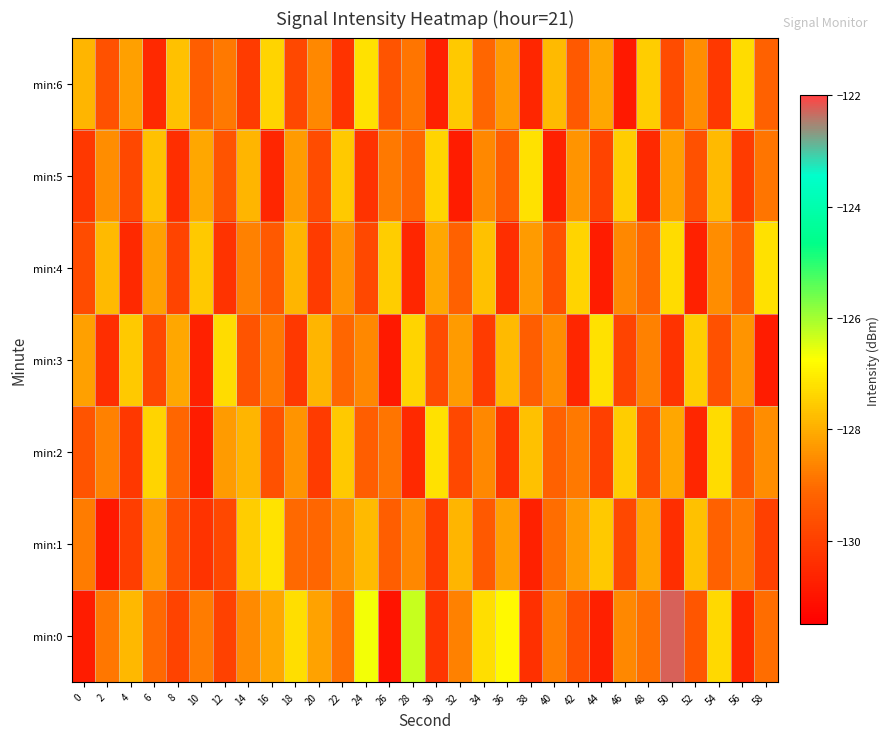

Which series has the largest total across all categories?

min:0